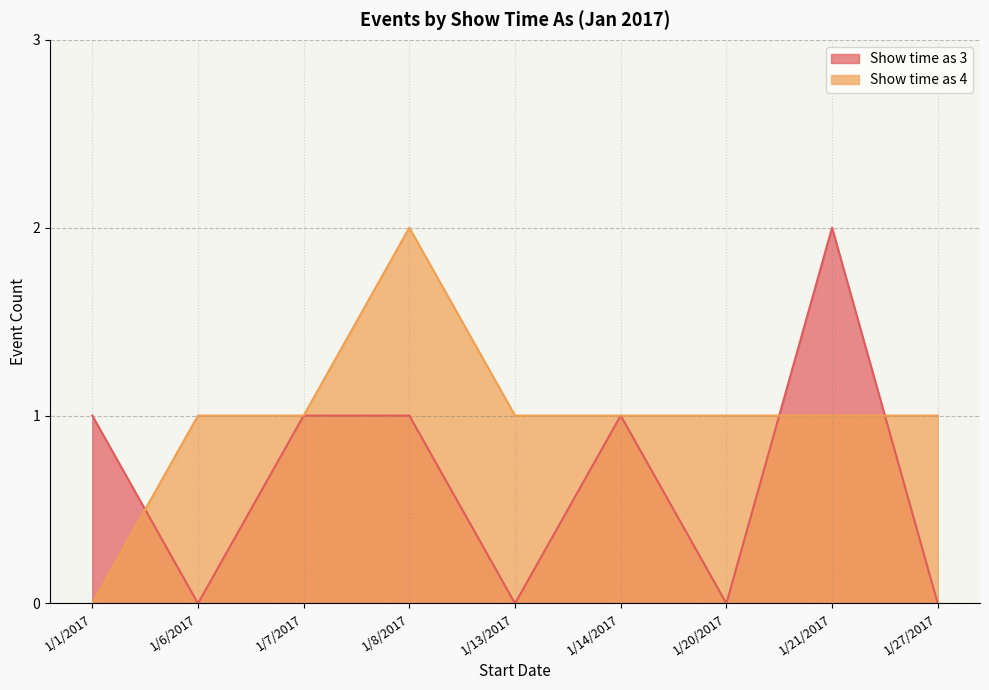

Which category has the lowest value in the Show time as 4 series?

1/1/2017